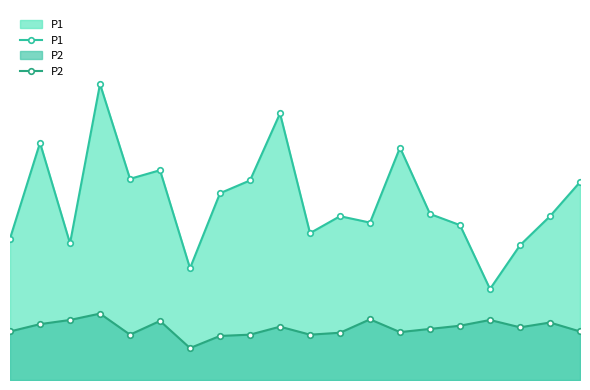

Is it true that P2 equals 2.1 at 14?

False